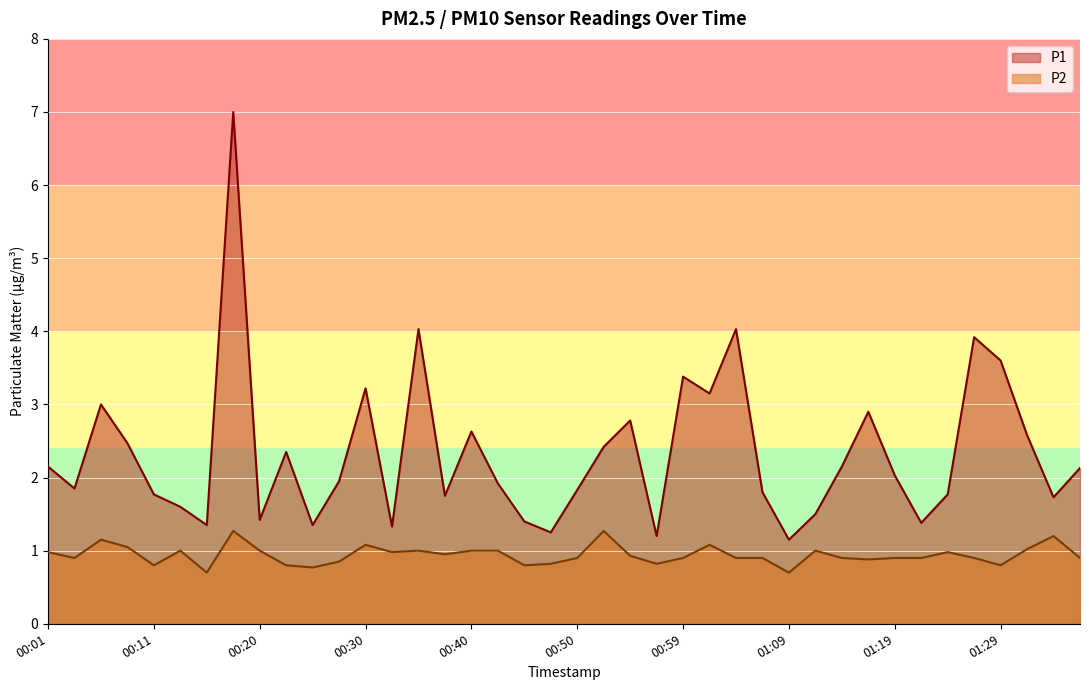

What is the value of the P2 point at the 30th from the left?

1.0